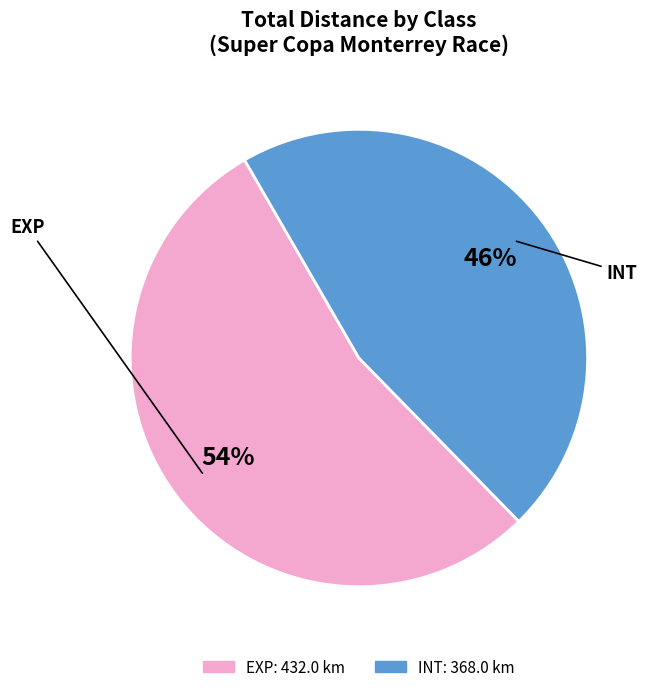

What is the smallest slice in the pie chart?

INT